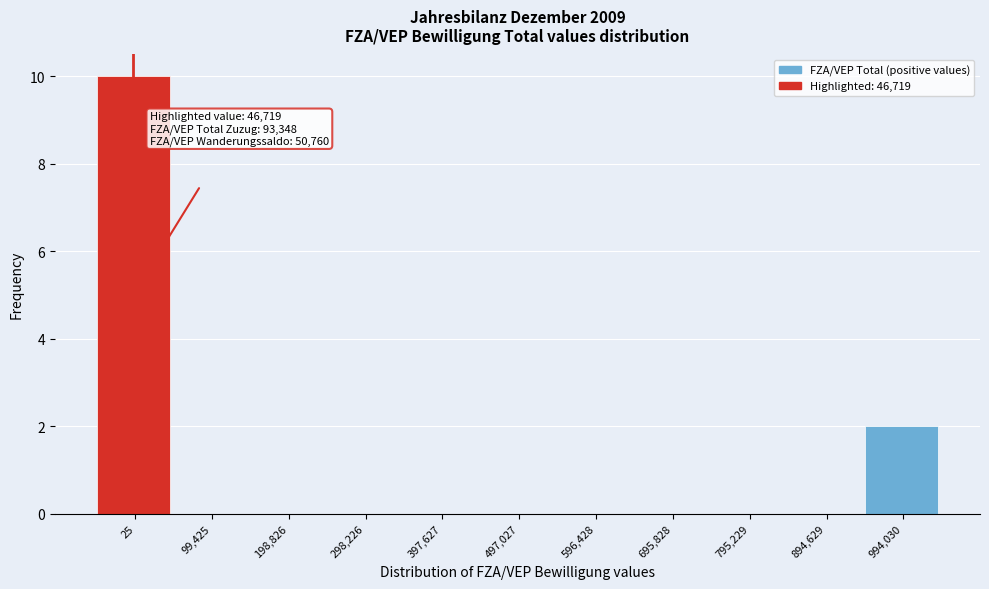

Reading right to left, list all the values displayed in this chart.

994,030=2	894,629=0	795,229=0	695,828=0	596,428=0	497,027=0	397,627=0	298,226=0	198,826=0	99,425=0	25=10